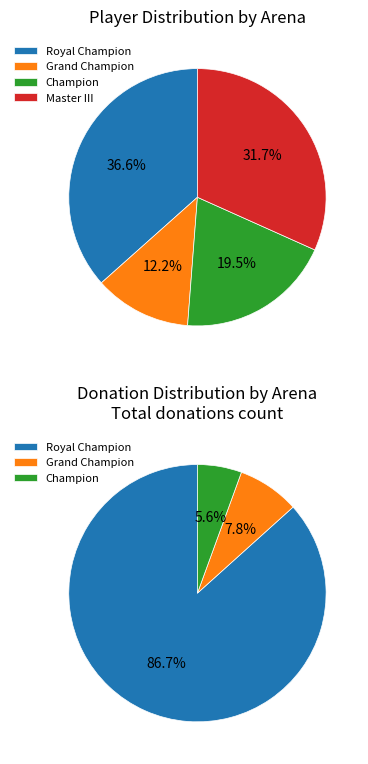

What is the smallest slice in the pie chart?

Grand Champion